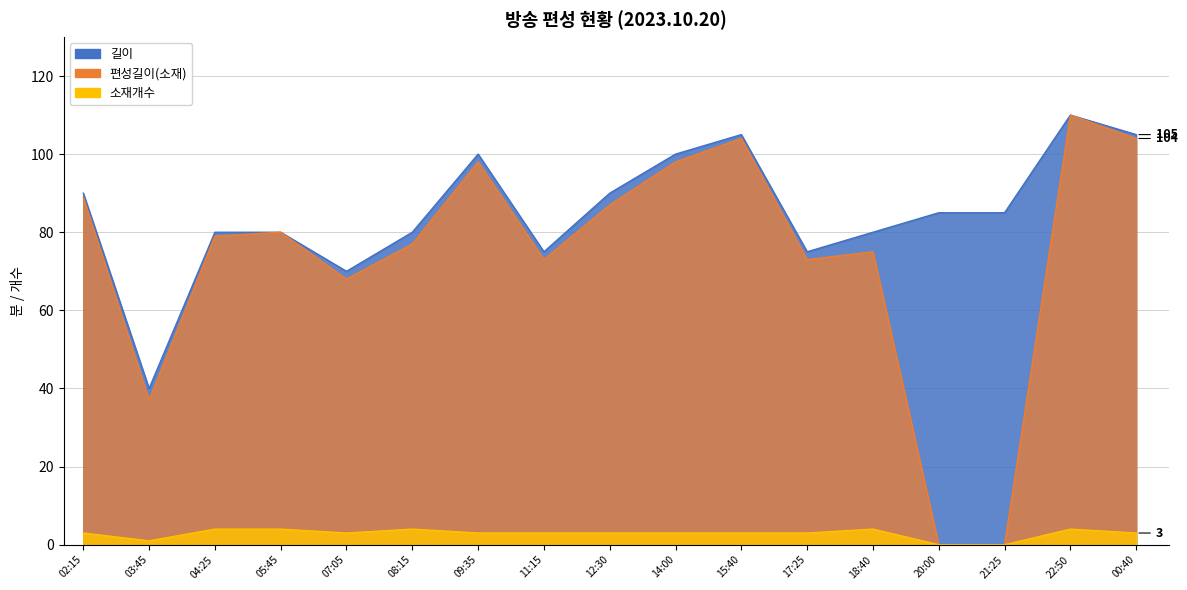

Reading right to left, what are all the values shown in this chart?

길이: 105	110	85	85	80	75	105	100	90	75	100	80	70	80	80	40	90
편성길이(소재): 104	110	0	0	75	73	104	98	87	73	98	77	68	80	79	37	89
소재개수: 3	4	0	0	4	3	3	3	3	3	3	4	3	4	4	1	3